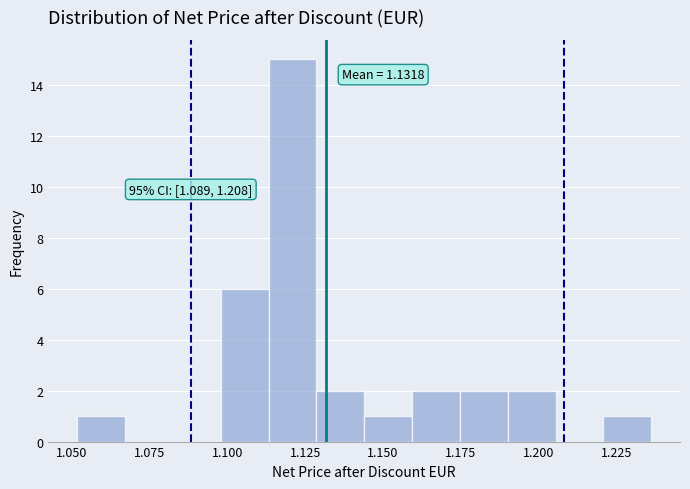

Read against the x-axis, roughly where is the centre of the tallest bar?

1.120